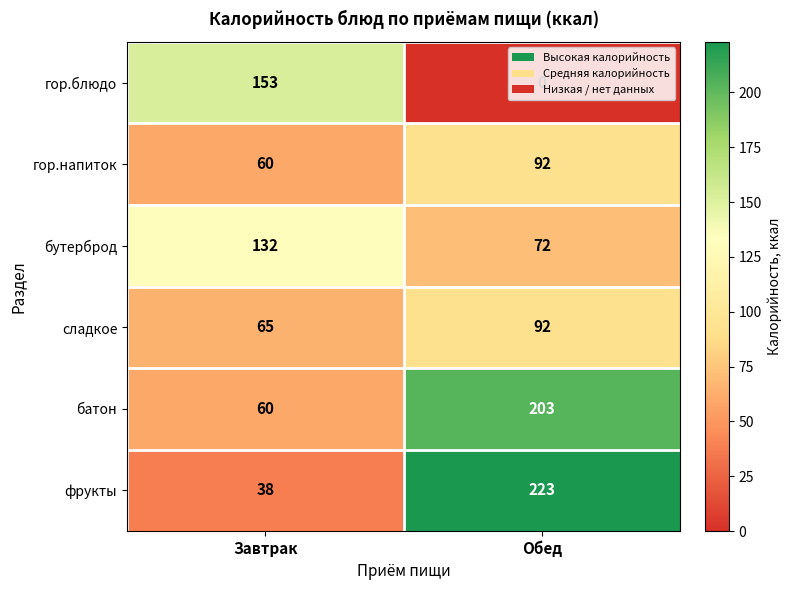

What is the greatest value displayed?

223